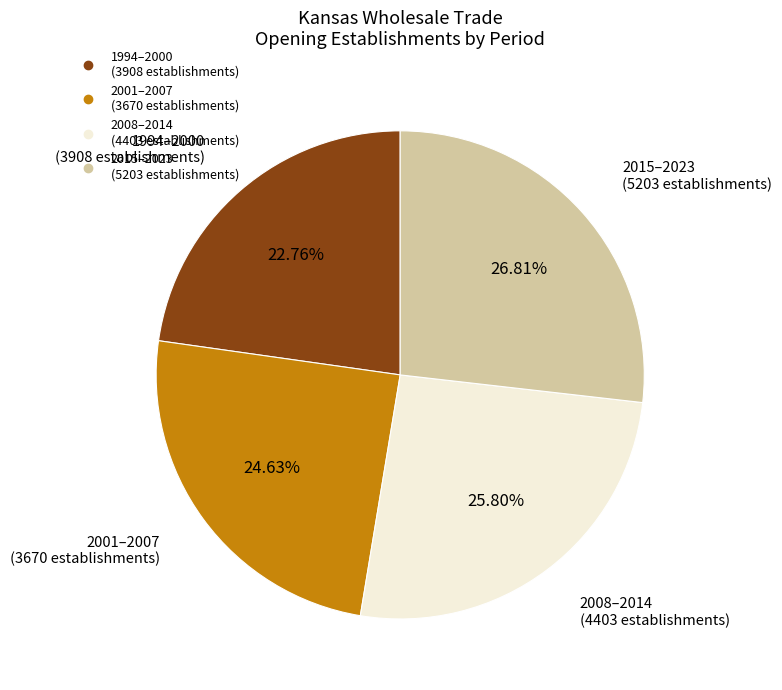

Does any single category account for the majority?

No